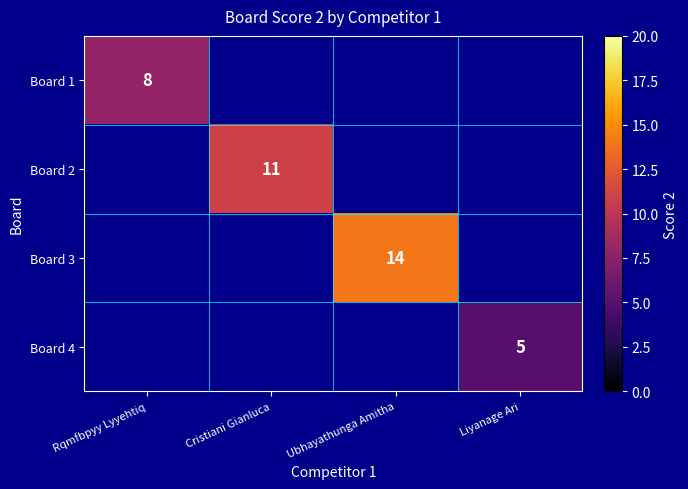

The value of Board 2 at Cristiani Gianluca is 4. True or false?

False